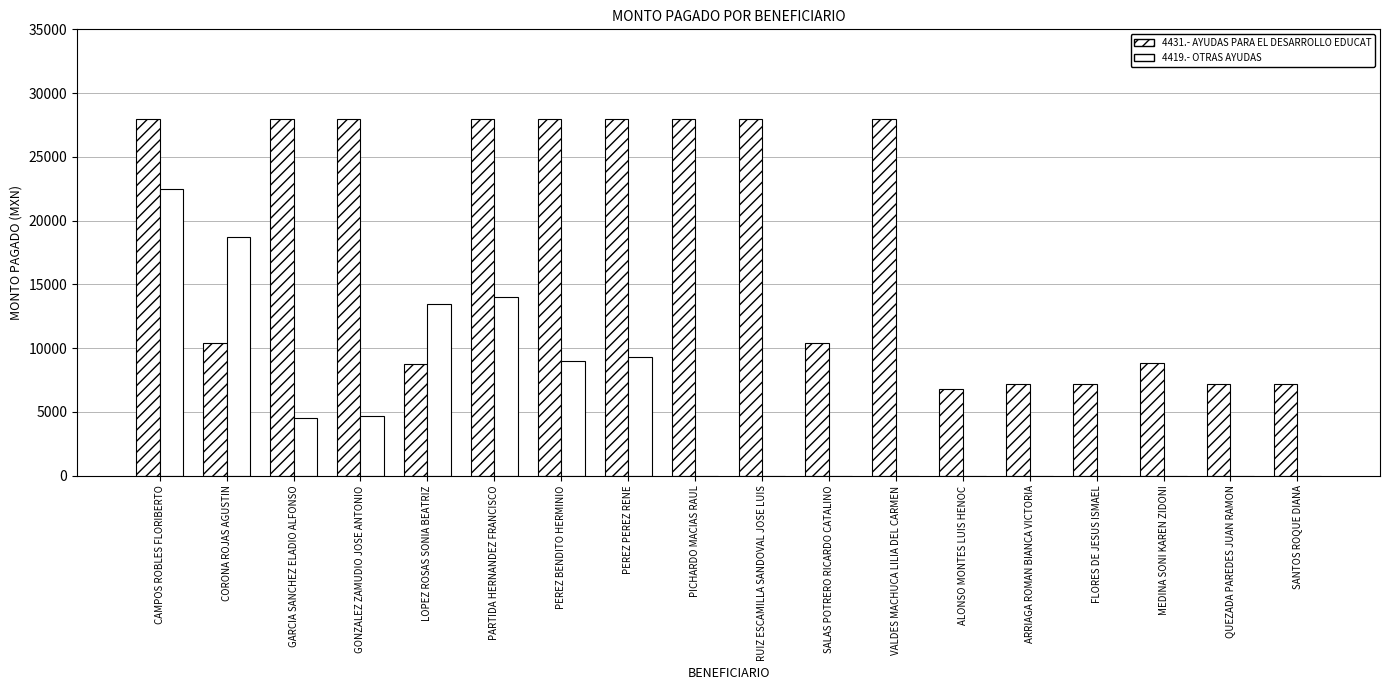

Reading left to right, extract all data points from this chart.

4431.- AYUDAS PARA EL DESARROLLO EDUCAT: CAMPOS ROBLES FLORIBERTO=27944.2	CORONA ROJAS AGUSTIN=10407.5	GARCIA SANCHEZ ELADIO ALFONSO=27944.2	GONZALEZ ZAMUDIO JOSE ANTONIO=27944.2	LOPEZ ROSAS SONIA BEATRIZ=8761.9	PARTIDA HERNANDEZ FRANCISCO=27944.2	PEREZ BENDITO HERMINIO=27944.2	PEREZ PEREZ RENE=27944.2	PICHARDO MACIAS RAUL=27944.2	RUIZ ESCAMILLA SANDOVAL JOSE LUIS=27944.2	SALAS POTRERO RICARDO CATALINO=10407.5	VALDES MACHUCA LILIA DEL CARMEN=27944.2	ALONSO MONTES LUIS HENOC=6777.7	ARRIAGA ROMAN BIANCA VICTORIA=7185.0	FLORES DE JESUS ISMAEL=7185.0	MEDINA SONI KAREN ZIDONI=8830.1	QUEZADA PAREDES JUAN RAMON=7185.0	SANTOS ROQUE DIANA=7185.0
4419.- OTRAS AYUDAS: CAMPOS ROBLES FLORIBERTO=22458.2	CORONA ROJAS AGUSTIN=18689.8	GARCIA SANCHEZ ELADIO ALFONSO=4491.6	GONZALEZ ZAMUDIO JOSE ANTONIO=4672.4	LOPEZ ROSAS SONIA BEATRIZ=13475.0	PARTIDA HERNANDEZ FRANCISCO=14017.3	PEREZ BENDITO HERMINIO=8983.3	PEREZ PEREZ RENE=9344.9	PICHARDO MACIAS RAUL=0.0	RUIZ ESCAMILLA SANDOVAL JOSE LUIS=0.0	SALAS POTRERO RICARDO CATALINO=0.0	VALDES MACHUCA LILIA DEL CARMEN=0.0	ALONSO MONTES LUIS HENOC=0.0	ARRIAGA ROMAN BIANCA VICTORIA=0.0	FLORES DE JESUS ISMAEL=0.0	MEDINA SONI KAREN ZIDONI=0.0	QUEZADA PAREDES JUAN RAMON=0.0	SANTOS ROQUE DIANA=0.0